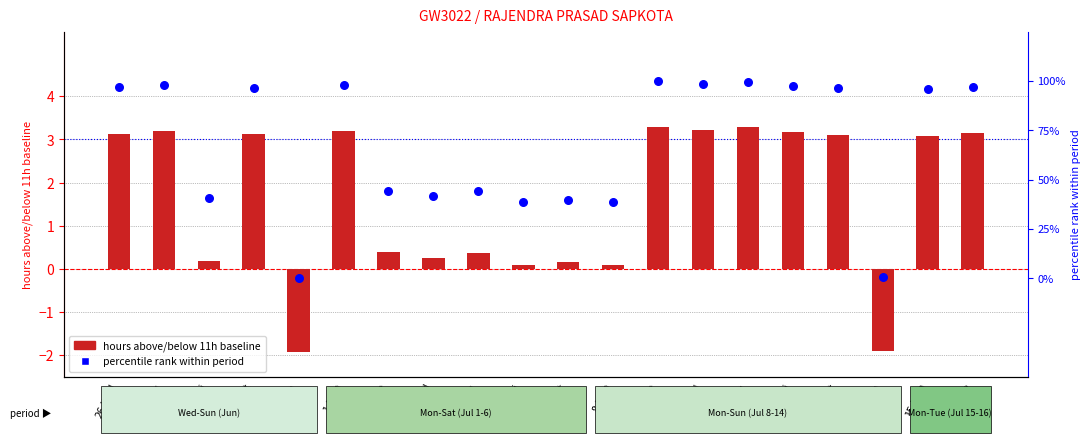

At how many categories does at least one series exceed 50?

11